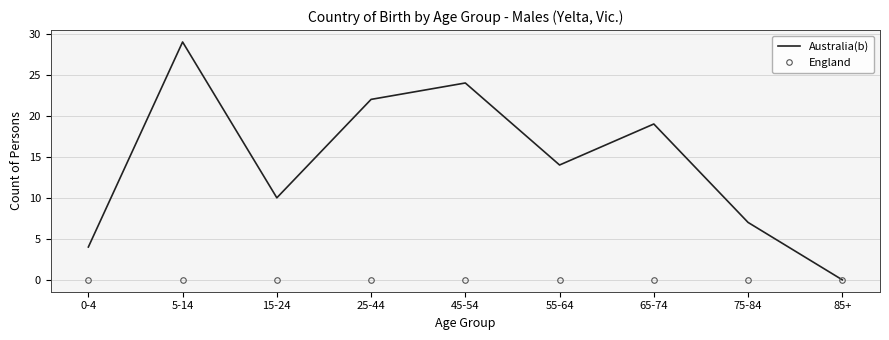

Which category has the highest value in the Australia(b) series?

5-14